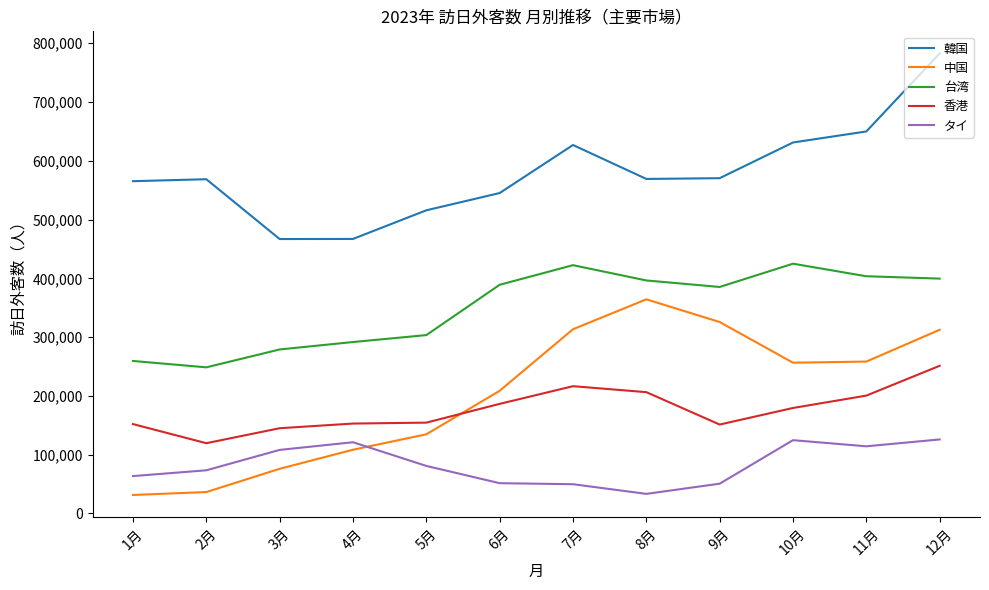

Is the value of 韓国 at 12月 greater than the value of タイ at 1月?

Yes